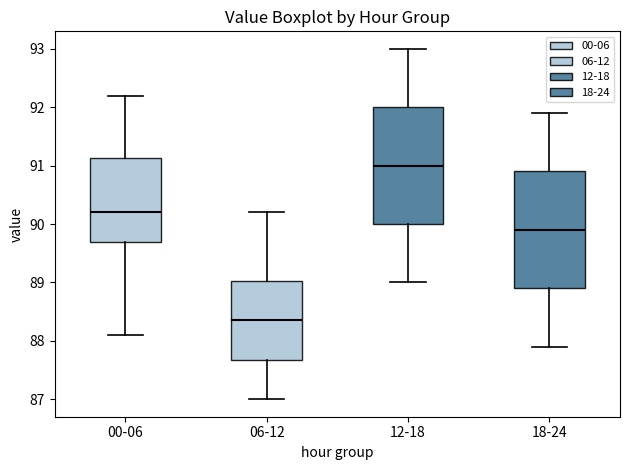

Reading left to right, transcribe this box plot: for each box, give where its median line is, the range the box spans, and where its two whiskers end, as read against the y-axis. The values are not printed on the chart, so give them approximately, as read against the axis.

00-06: median 90.2, box 89.7 to 91.1, whiskers 88.1 to 92.2
06-12: median 88.4, box 87.7 to 89.0, whiskers 87.0 to 90.2
12-18: median 91.0, box 90.0 to 92.0, whiskers 89.0 to 93.0
18-24: median 89.9, box 88.9 to 90.9, whiskers 87.9 to 91.9